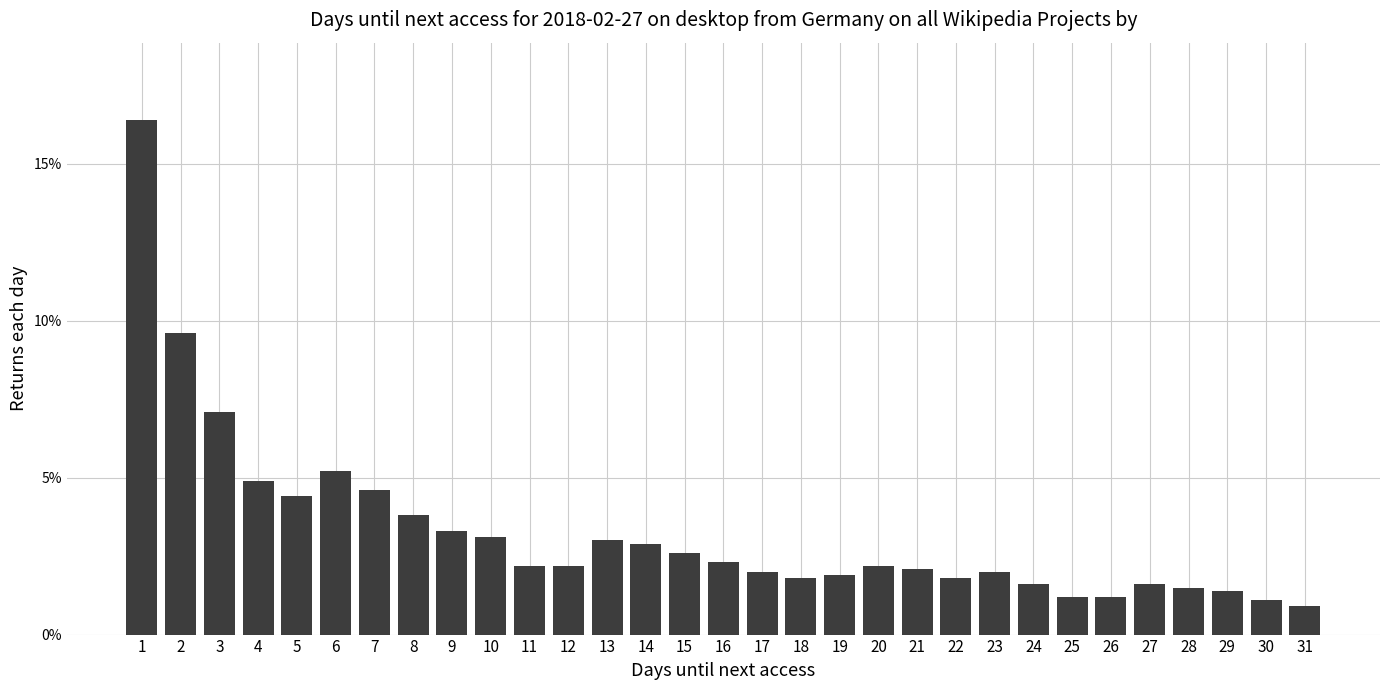

What is the greatest value displayed?

16.4